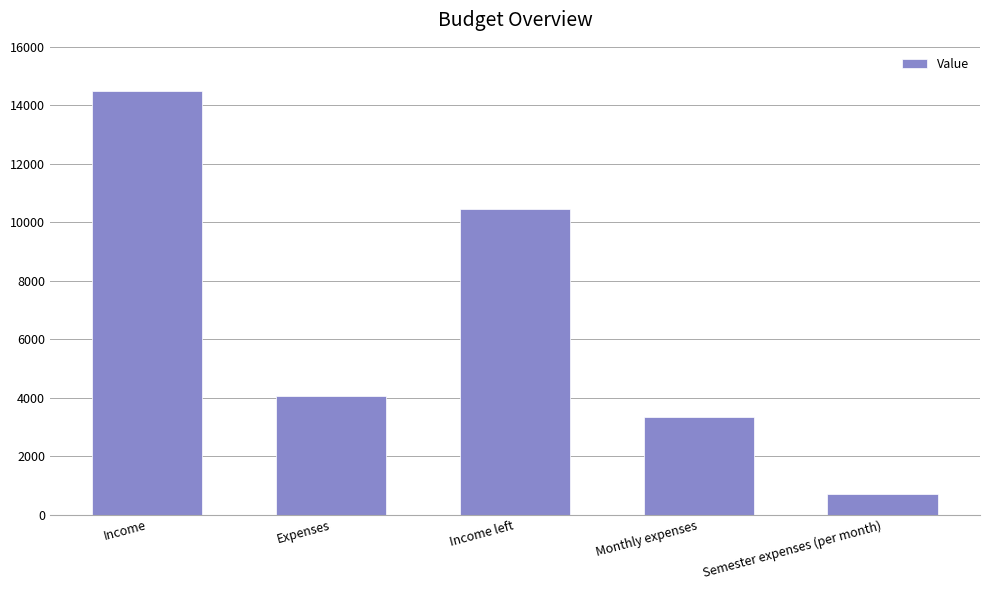

Read the value at Income.

14500.0